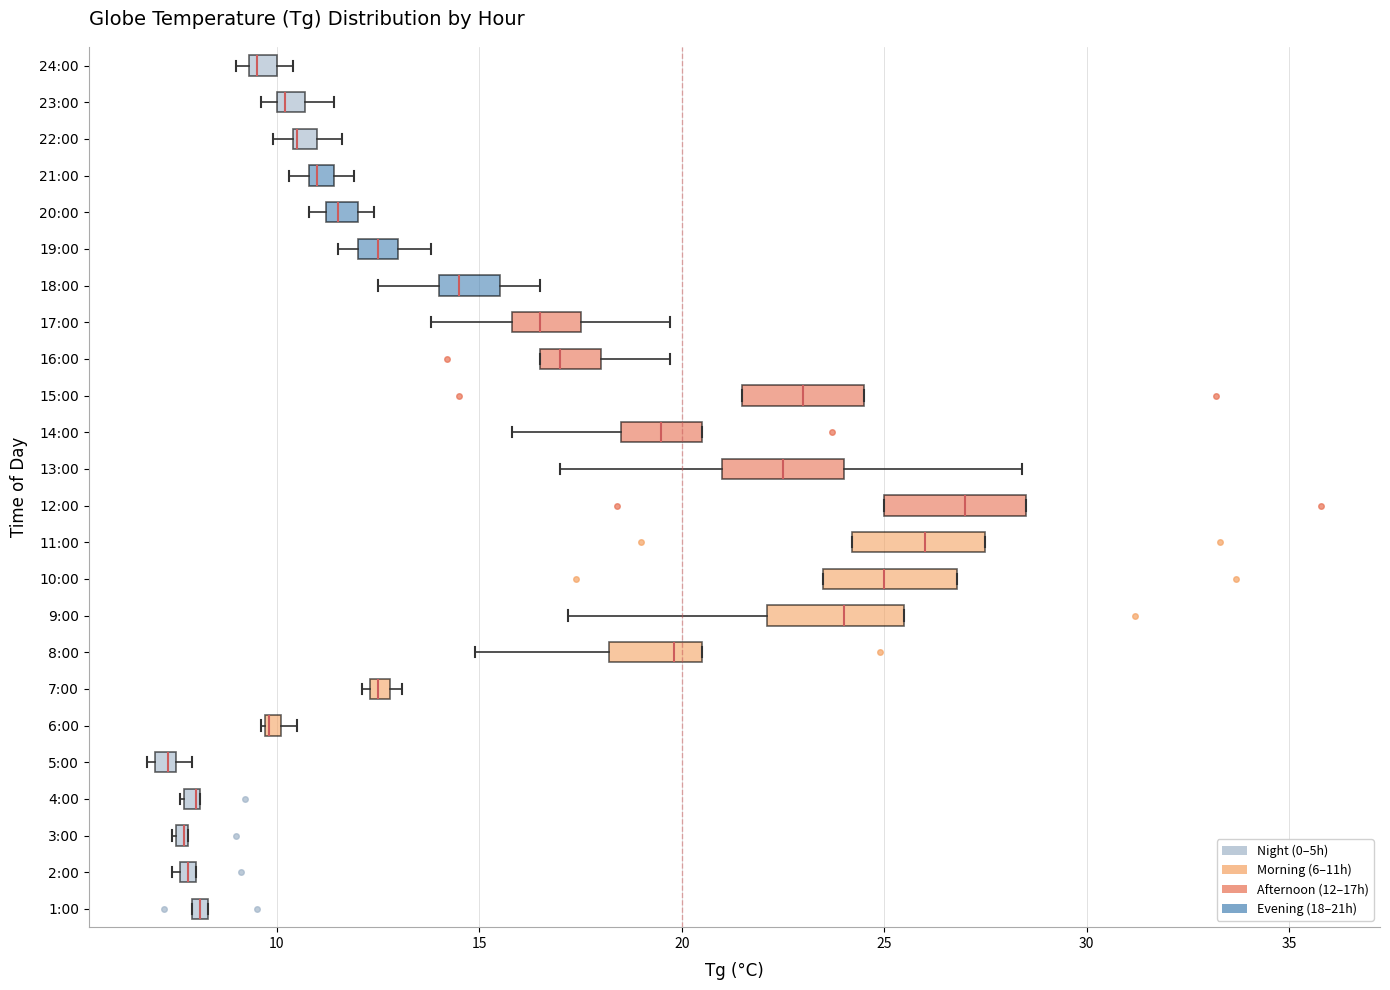

Where is the right edge of the box for 18:00 on the x-axis? The values are not printed on the chart, so give them approximately, as read against the axis.

15.5